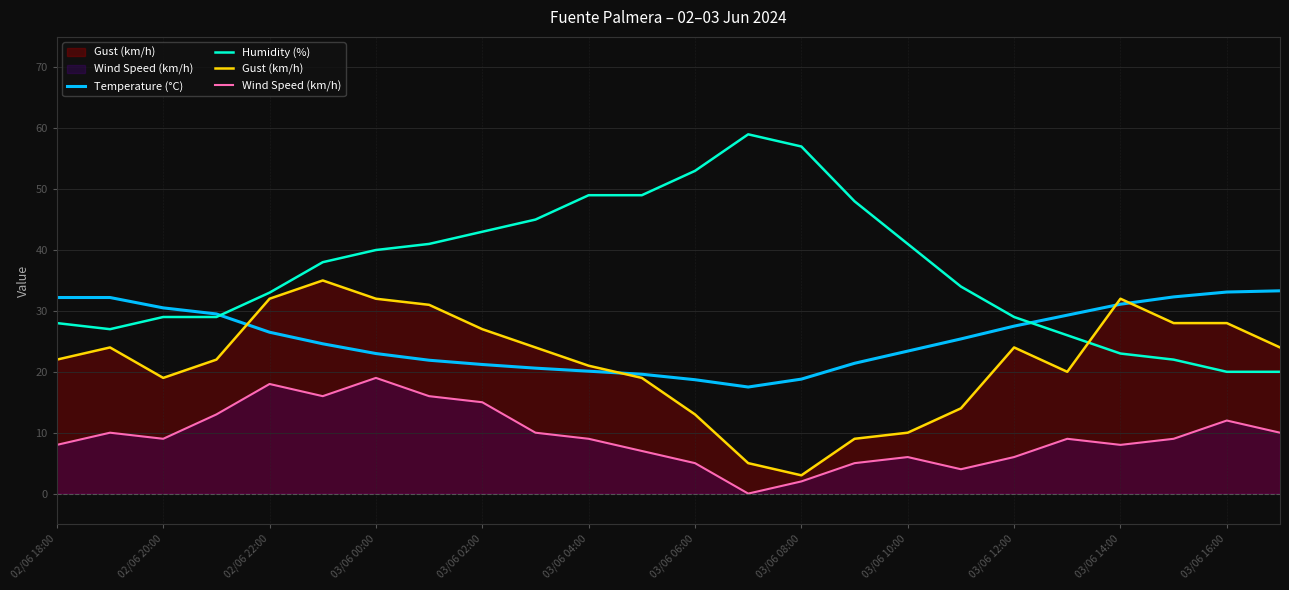

True or false: Humidity (%) has a value of 22.0 at 21.

True